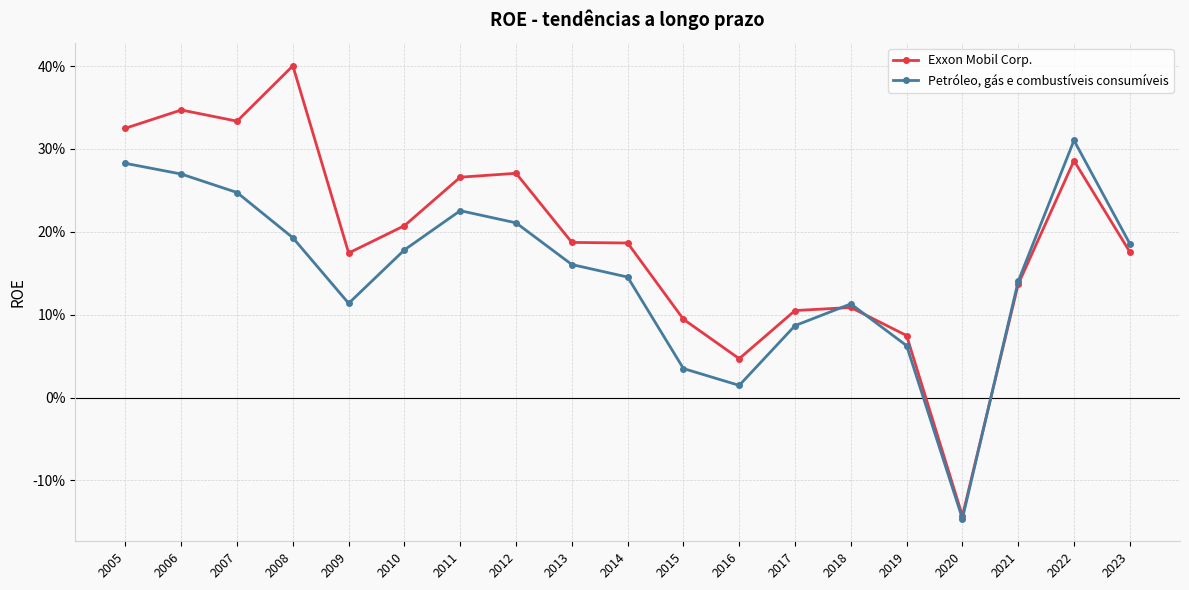

After their last crossing, which series has the higher values: Exxon Mobil Corp. or Petróleo, gás e combustíveis consumíveis?

Petróleo, gás e combustíveis consumíveis